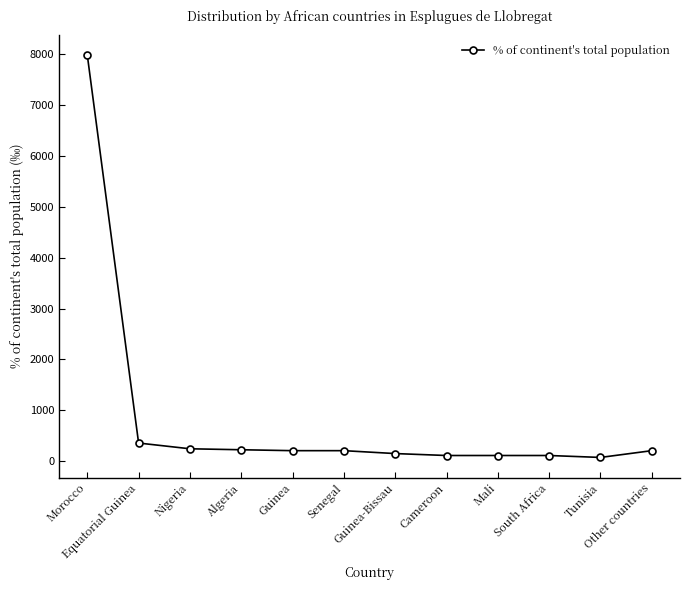

What is the label of the 7th point from the right?

Senegal